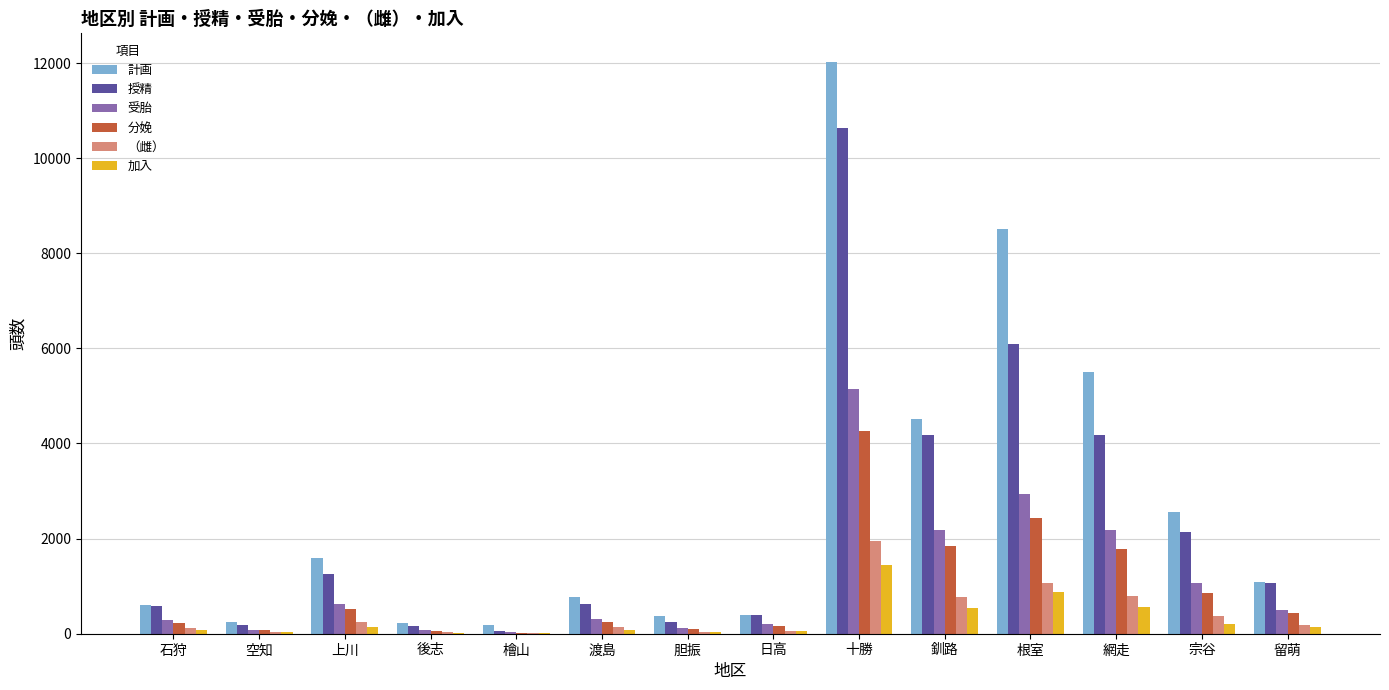

At which category is the sum across all series the highest?

十勝